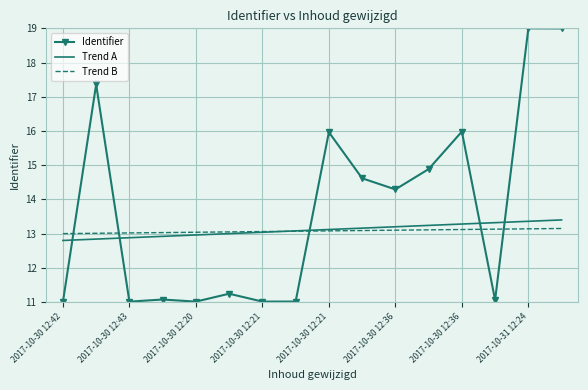

Which series has the largest range (max minus min)?

Identifier